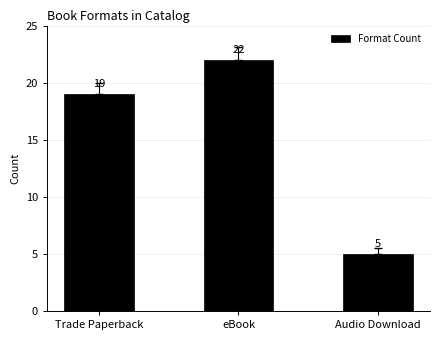

At which label is the value closest to 13?

Trade Paperback